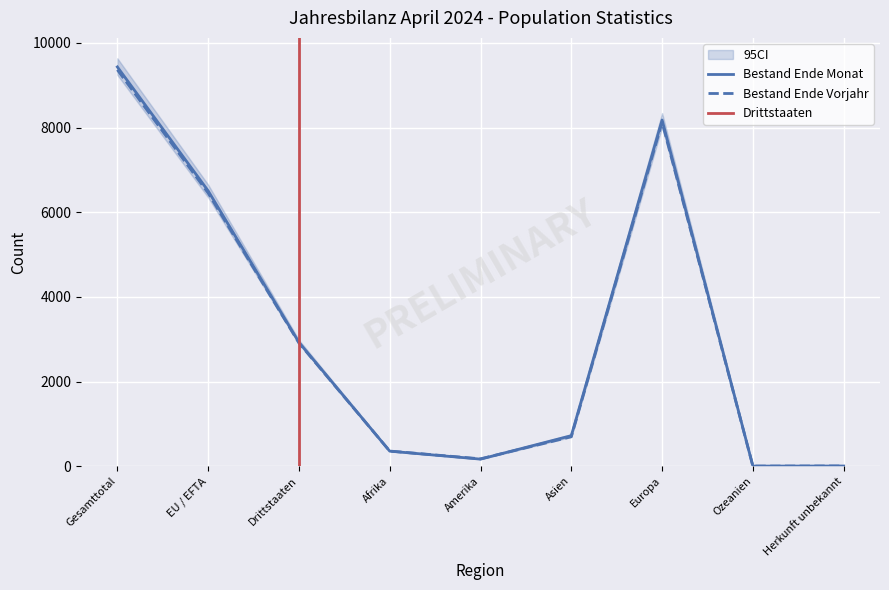

What is the difference between the maximum and minimum values in the Bestand Ende Vorjahr series?

9360